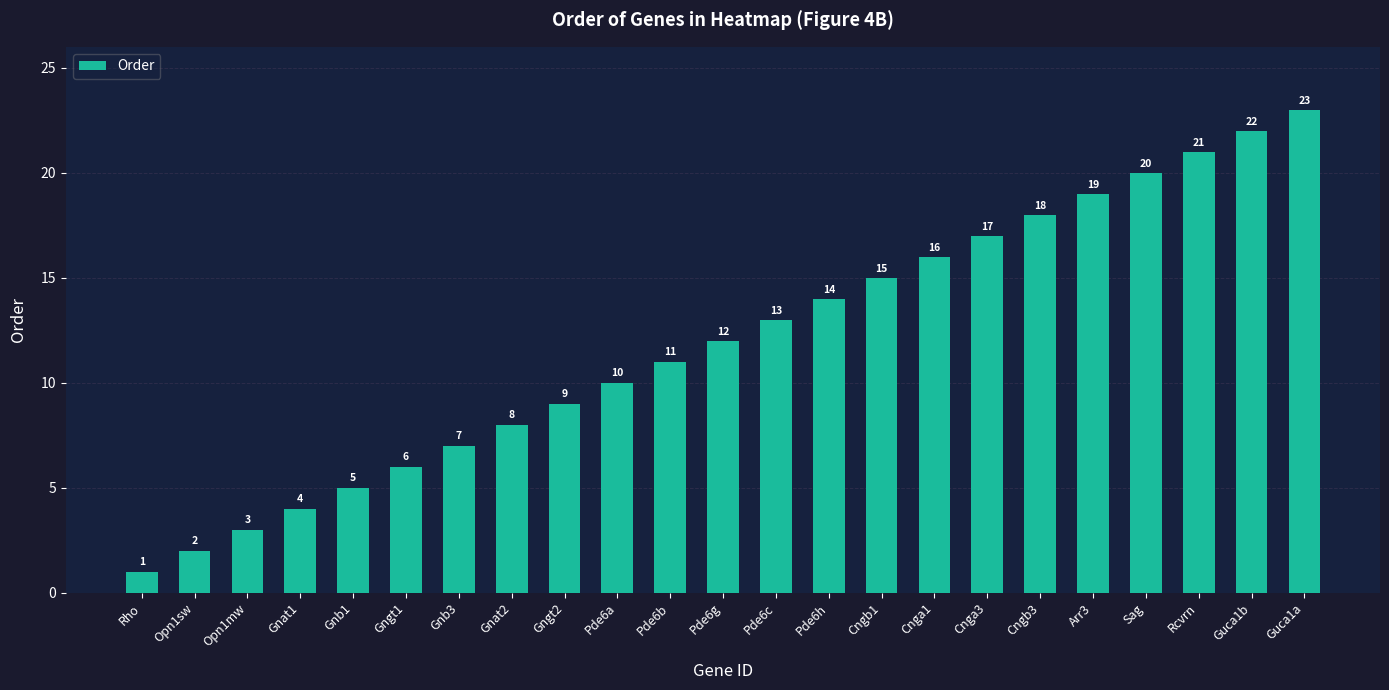

True or false: the data shows 5 at Pde6b.

False